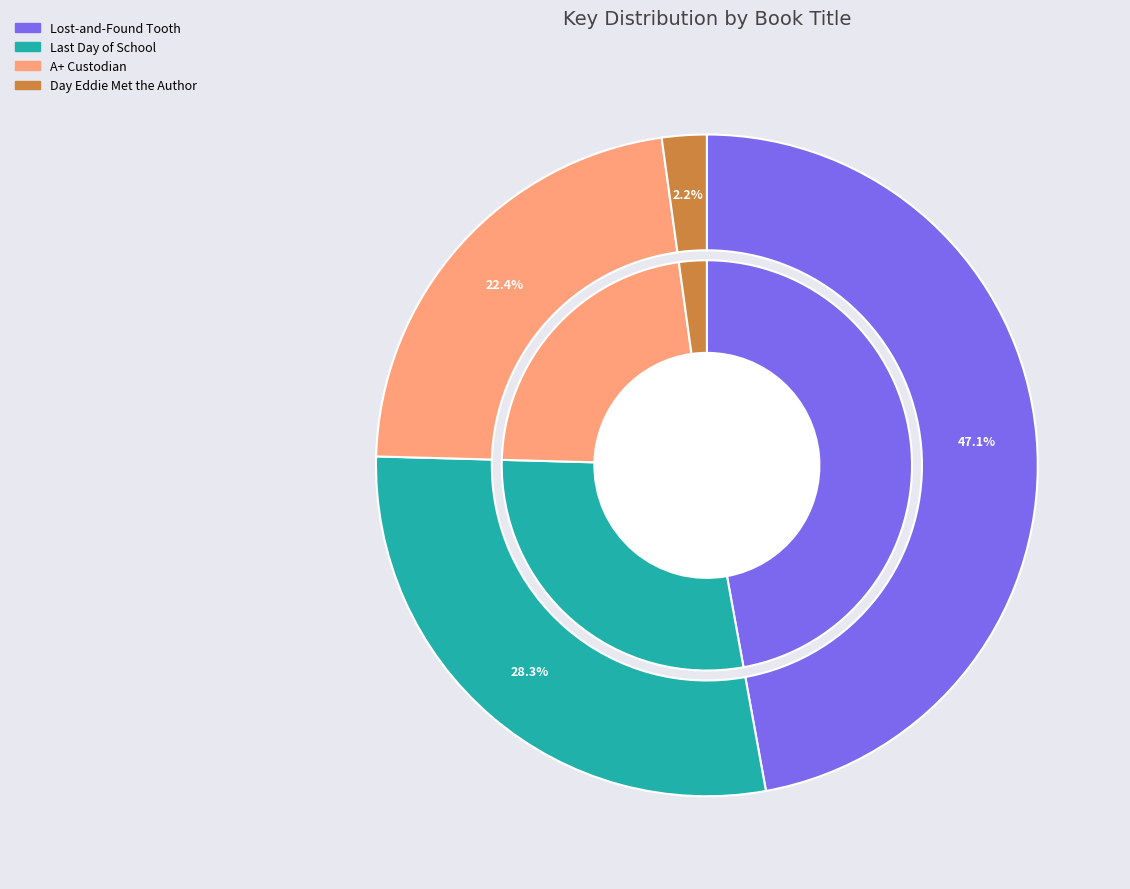

To the nearest percent, what is the combined percentage of A+ Custodian and Day Eddie Met the Author?

25%